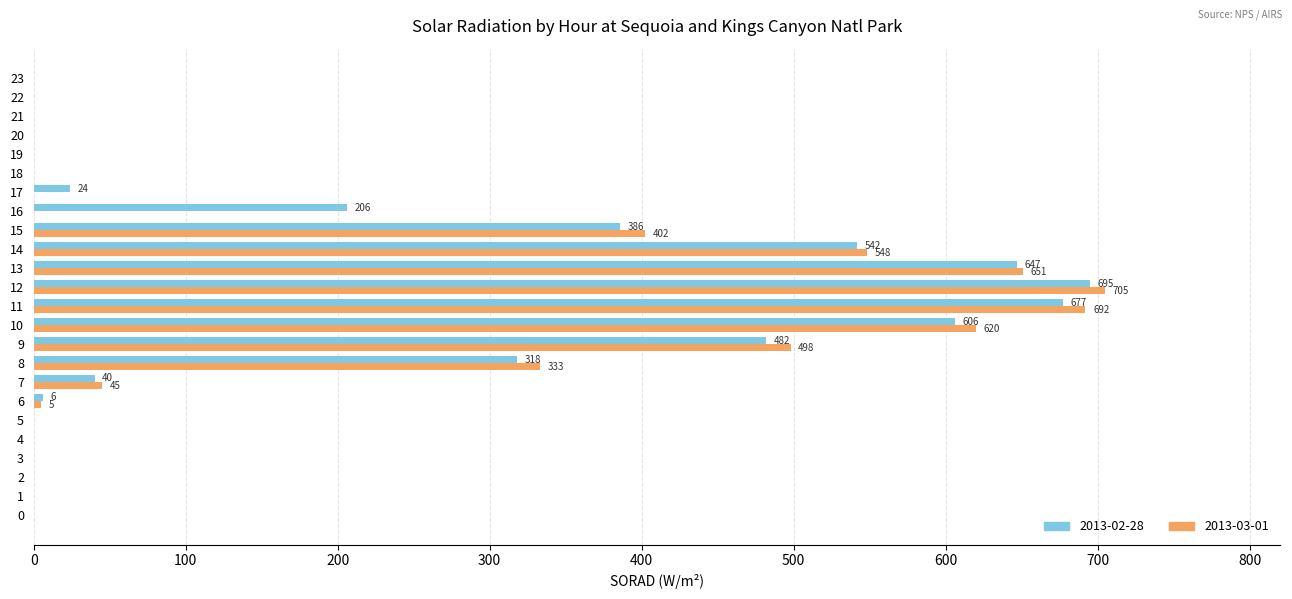

Which series changed the most between 11 and 17?

2013-03-01